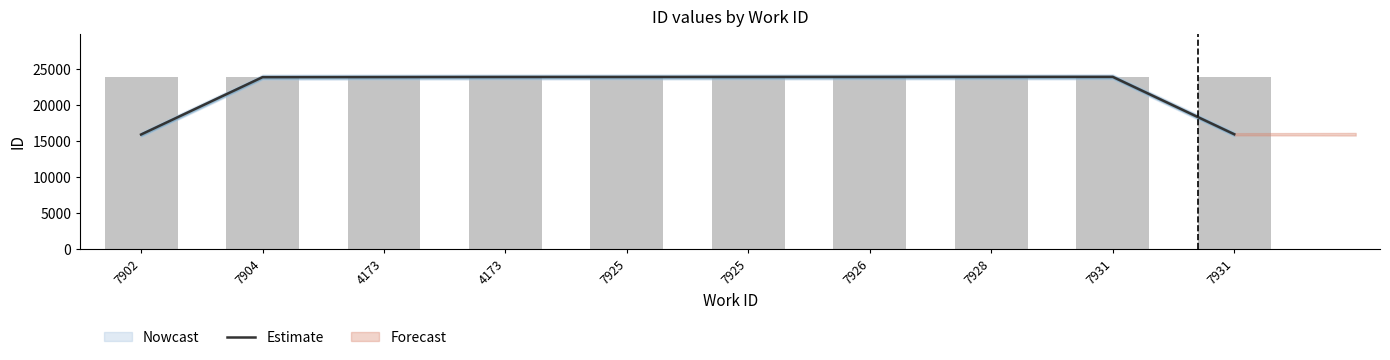

At which label is the value closest to 19931?

7904